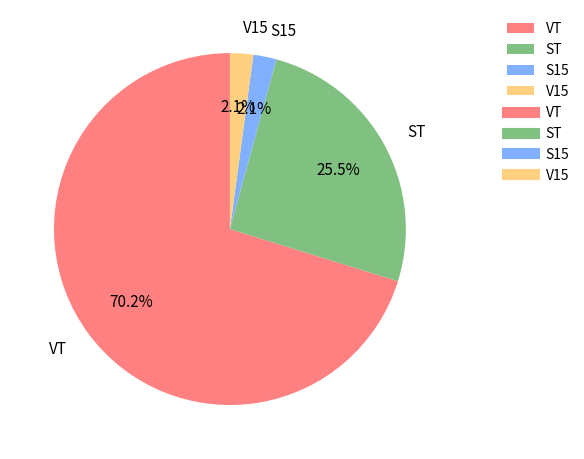

True or false: ST accounts for 13% of the total.

False